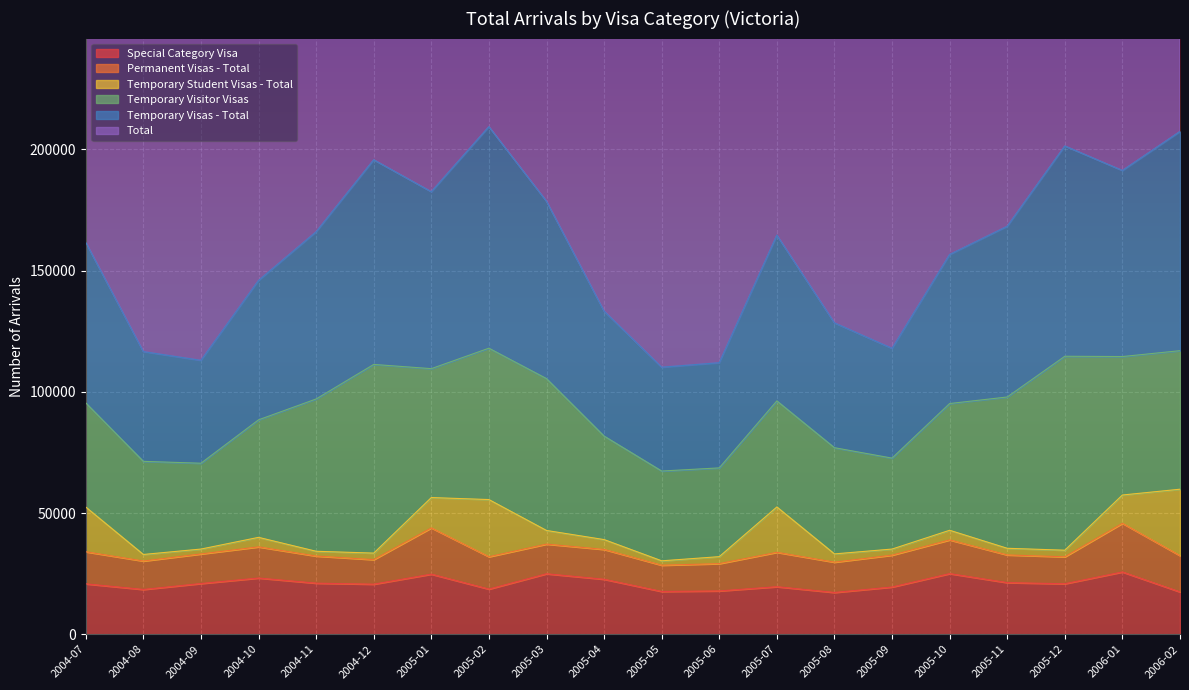

Which has a higher value, 2005-11 or 2004-12?

2004-12